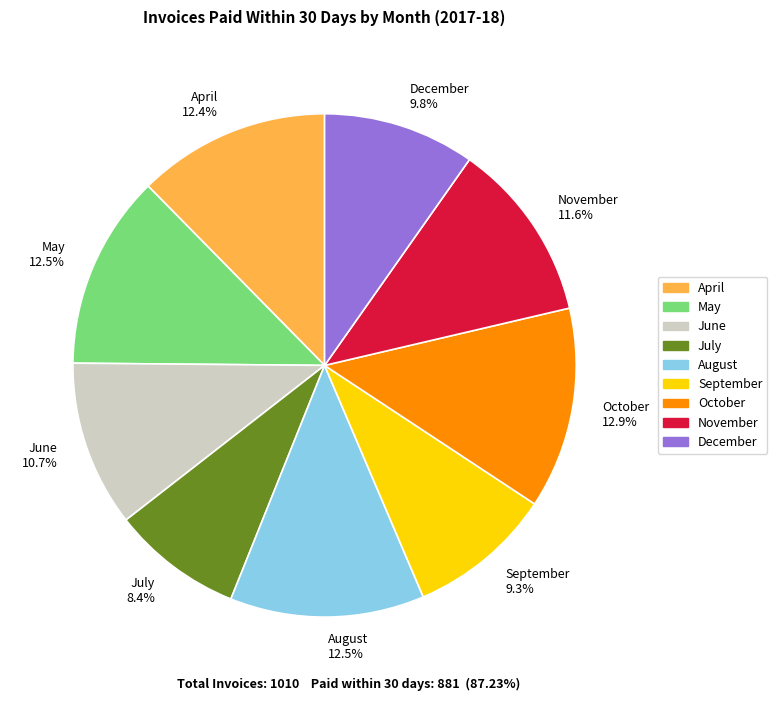

Approximately how many times larger is the value at June 10.7% compared to August 12.5%?

0.9